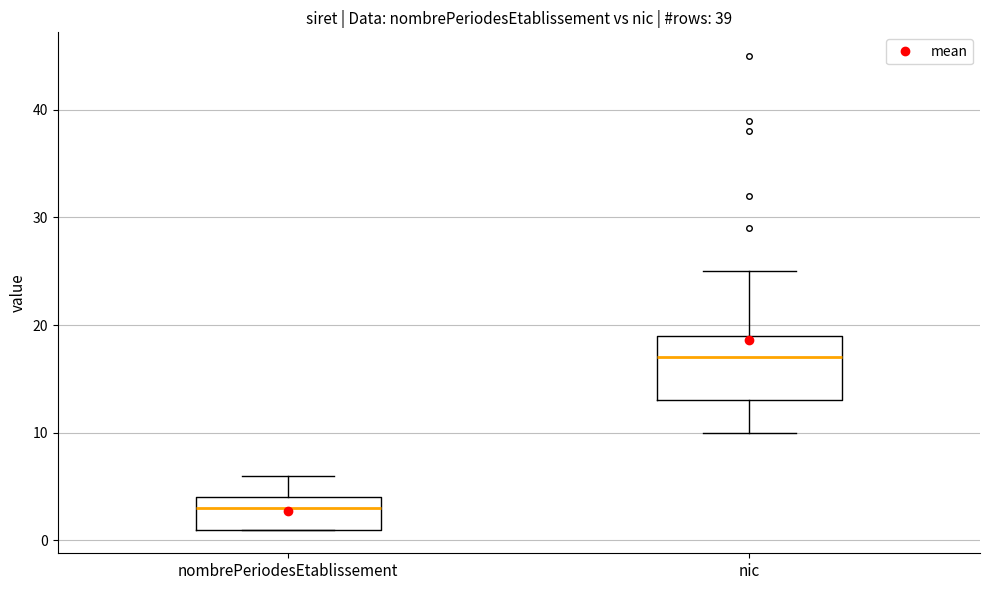

Which box has the highest median line?

nic